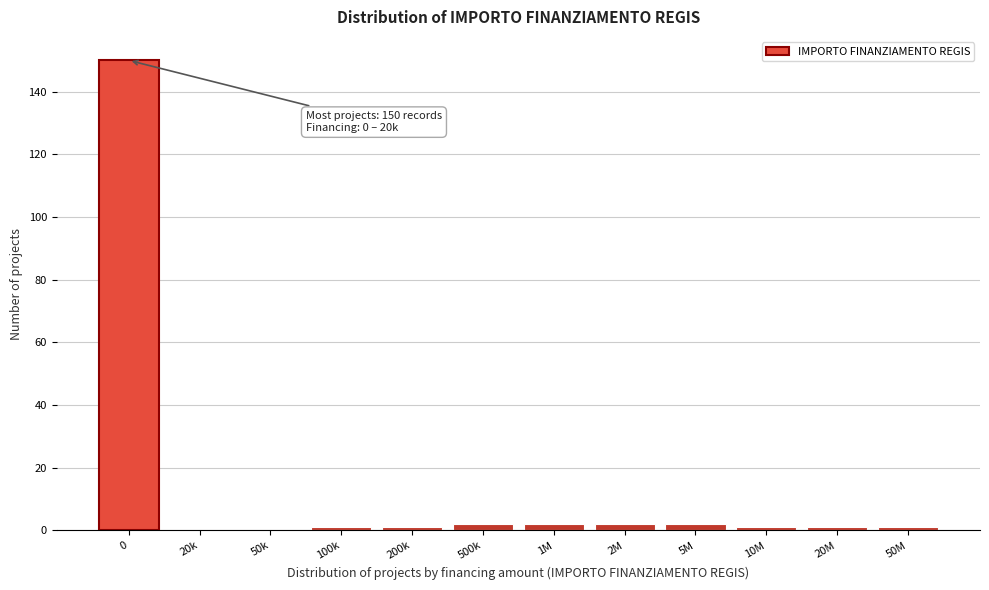

Reading right to left, what are all the values shown in this chart?

50M=1	20M=1	10M=1	5M=2	2M=2	1M=2	500k=2	200k=1	100k=1	50k=0	20k=0	0=150